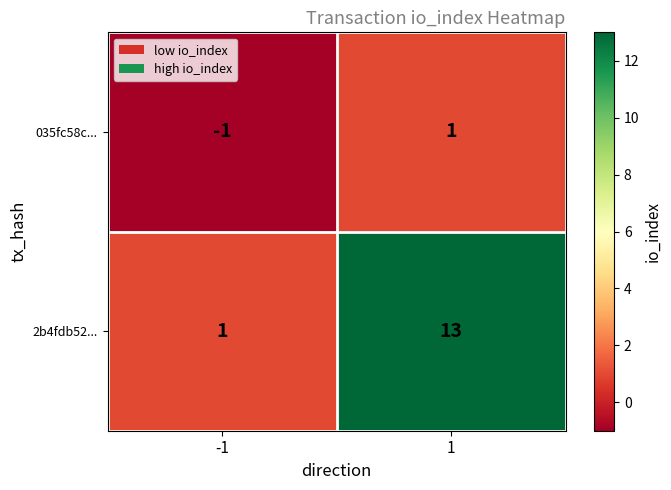

Reading left to right, list all the values displayed in this chart.

035fc58c...: -1=-1	1=1
2b4fdb52...: -1=1	1=13